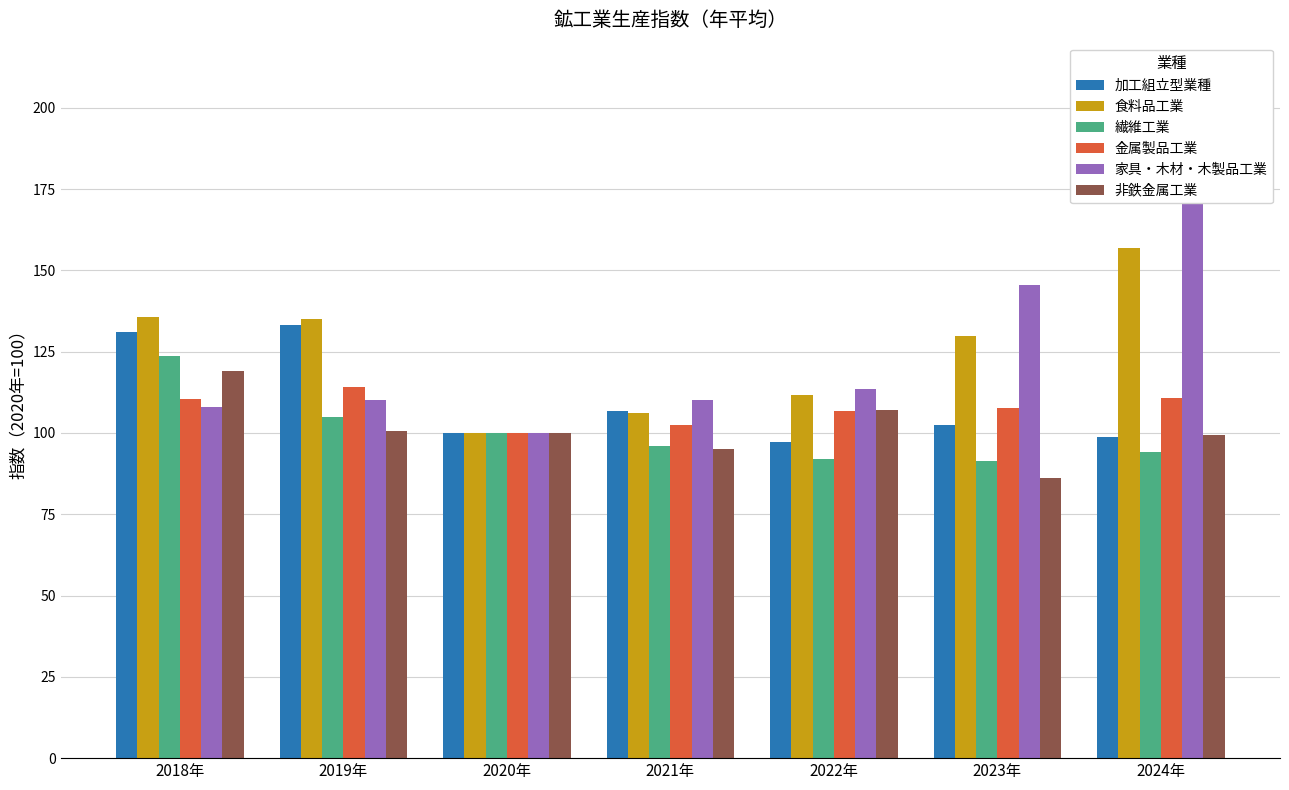

What is the label of the 2nd bar from the left?

2019年